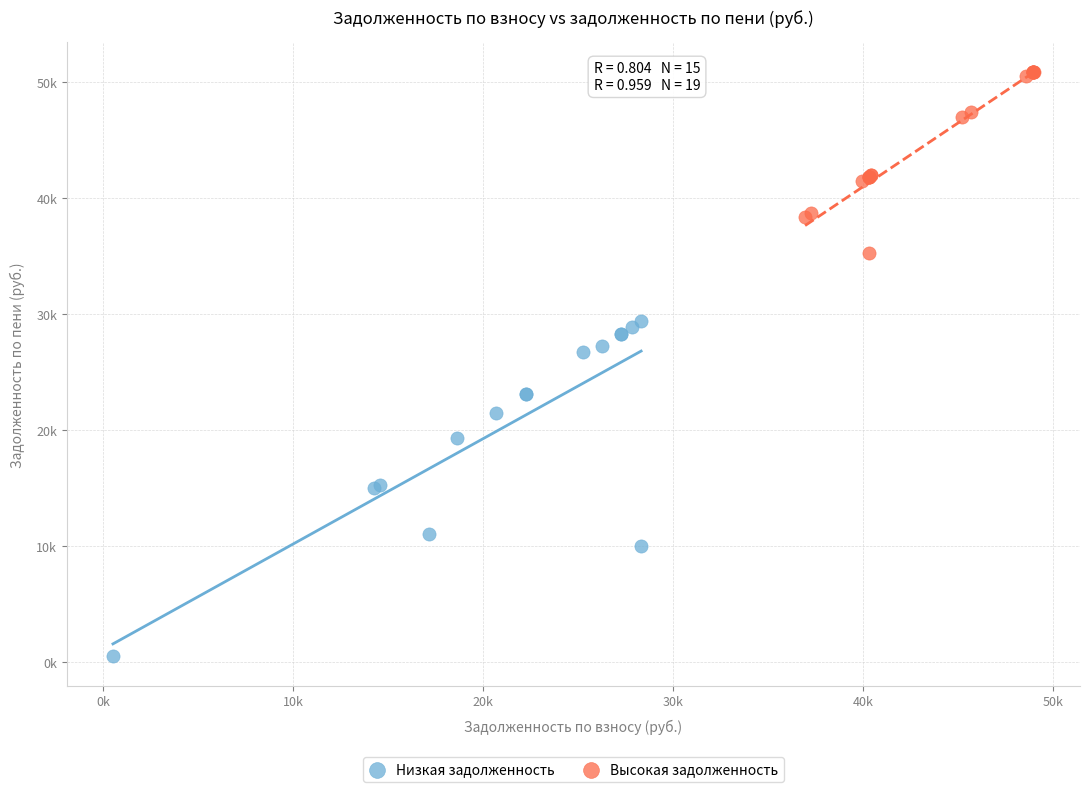

What are all the series names shown in the legend?

Низкая задолженность, Высокая задолженность